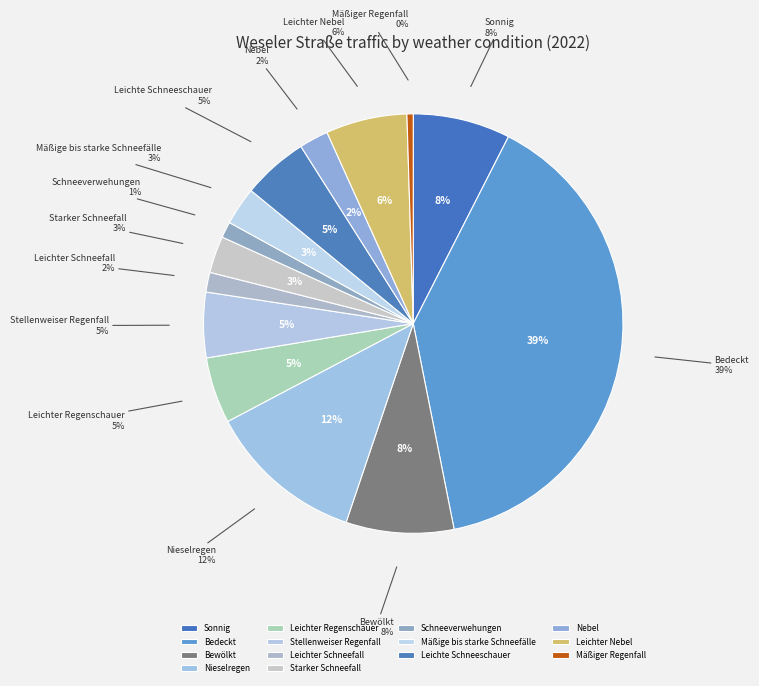

What portion of the pie excludes Leichter Nebel?

93.7%